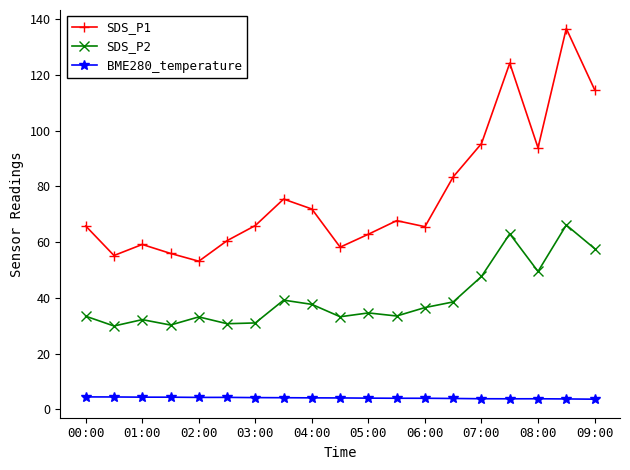

Rank the series by their average value, from highest to lowest.

SDS_P1, SDS_P2, BME280_temperature